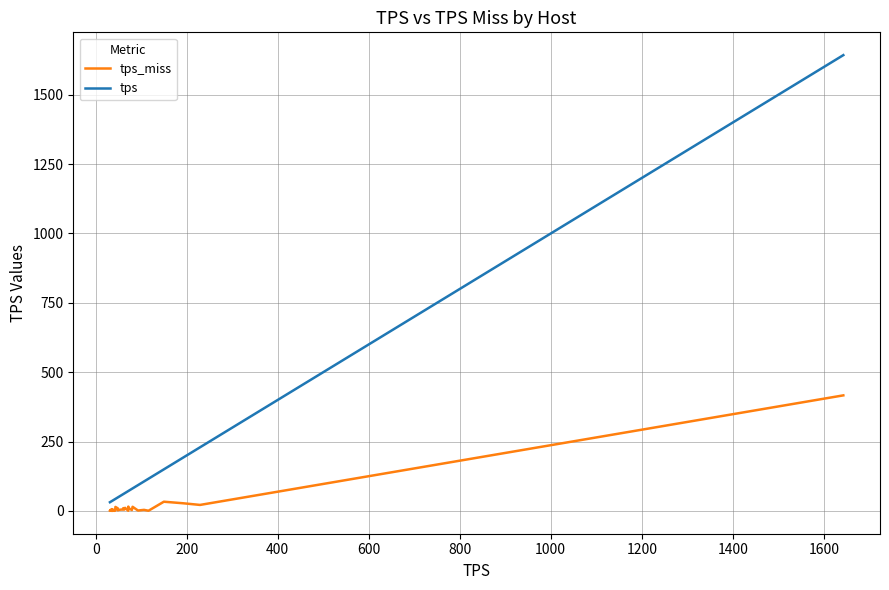

List the series in order of their peak value, lowest first.

tps_miss, tps